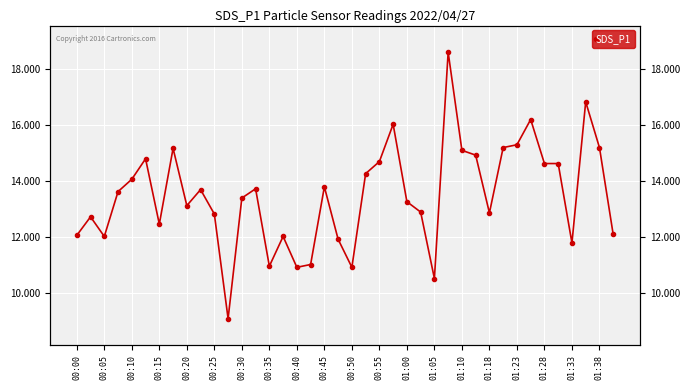

Is it true that the value at 01:18 is 20.1?

False